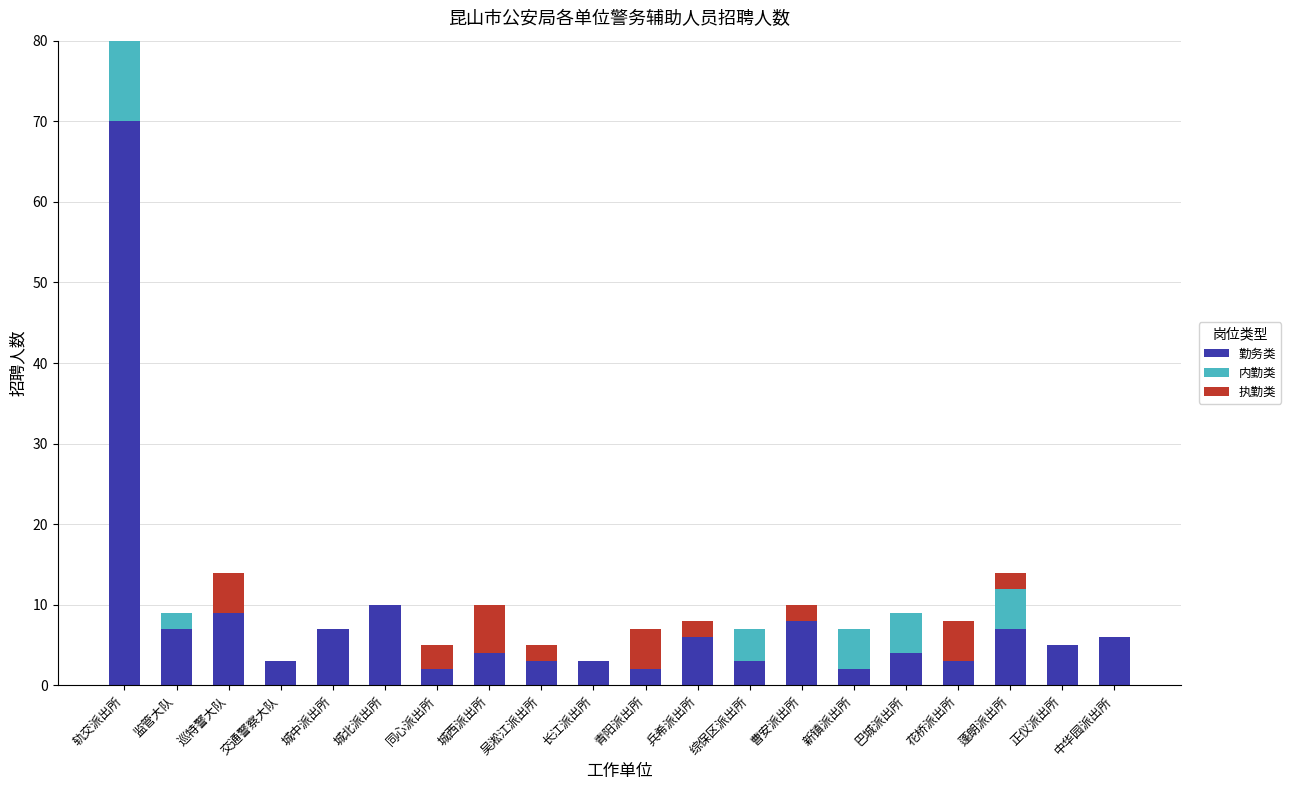

At which category is the sum across all series the highest?

轨交派出所